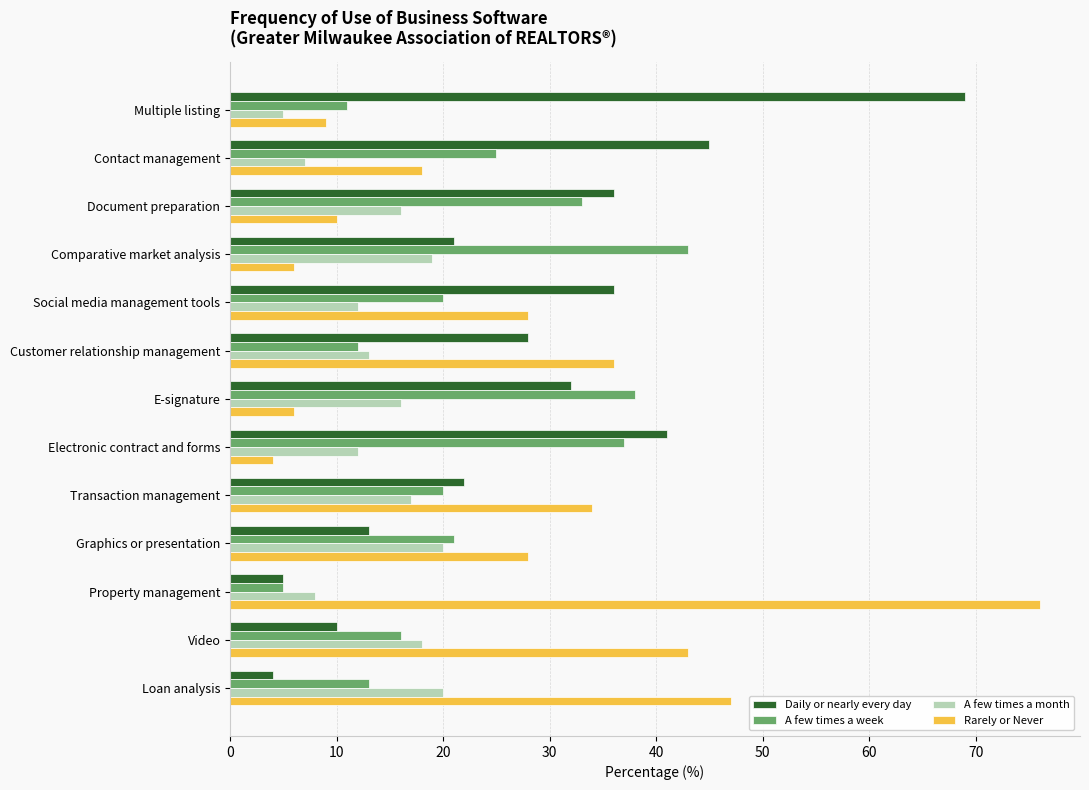

How many data points in Daily or nearly every day are less than 28?

6